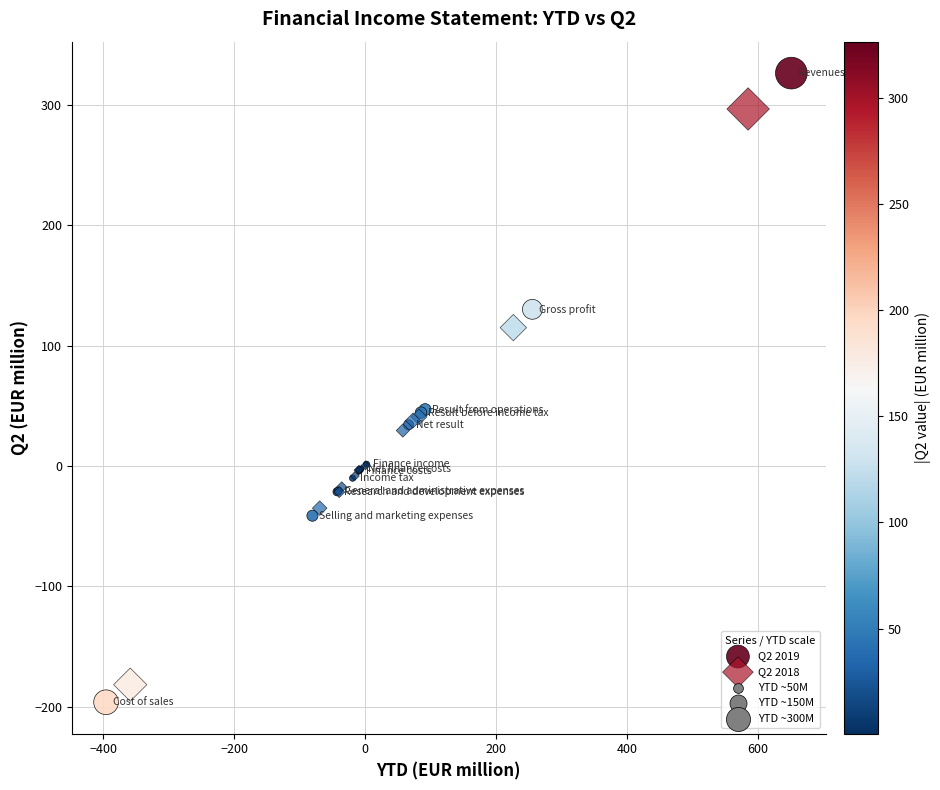

Which series has the largest Y range (max minus min)?

Q2 2019